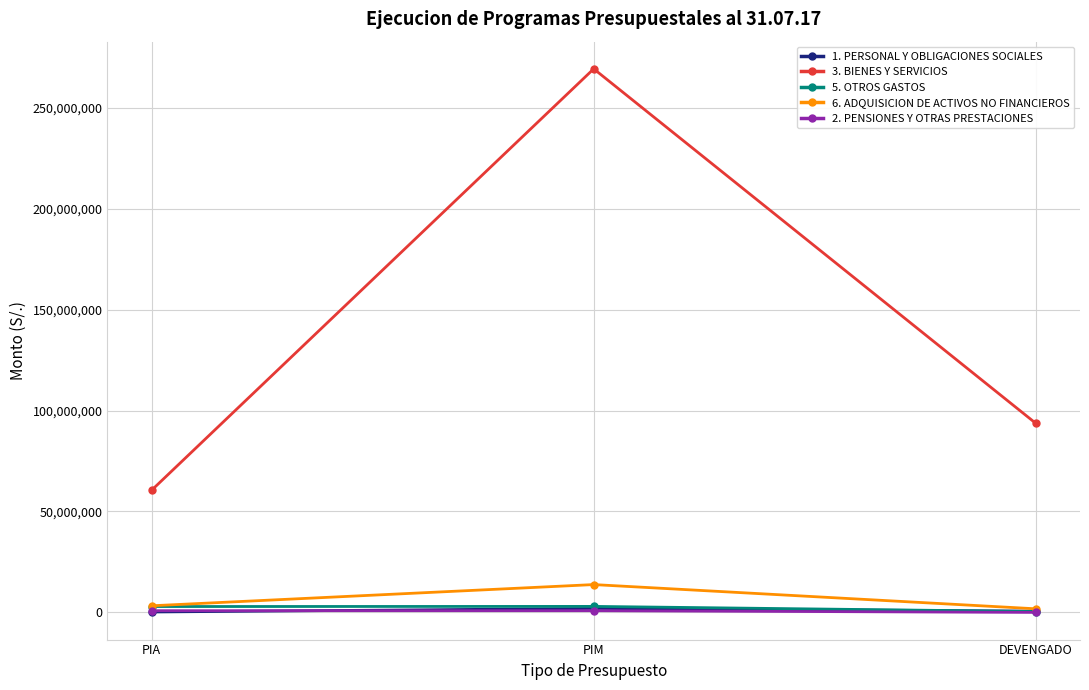

Count the number of data series in this chart.

5